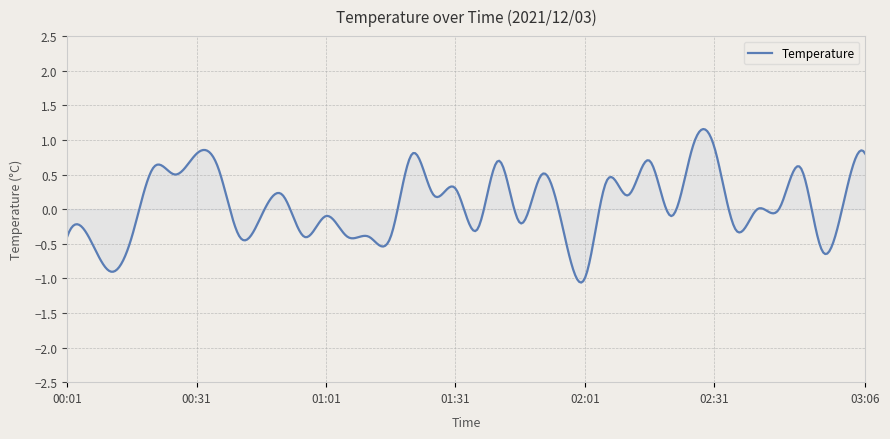

What is the greatest value displayed?

1.2